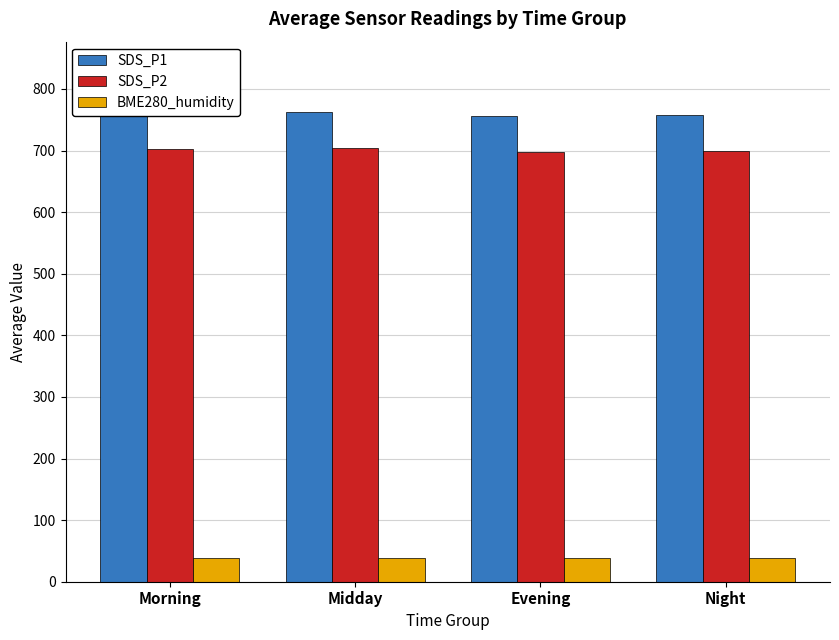

What is the difference between the highest and lowest values at Evening?

716.6